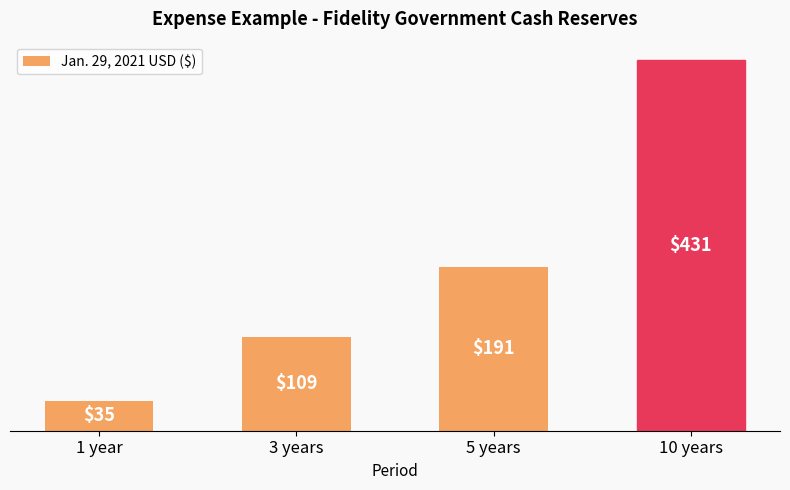

What is the label of the 2nd bar from the right?

5 years